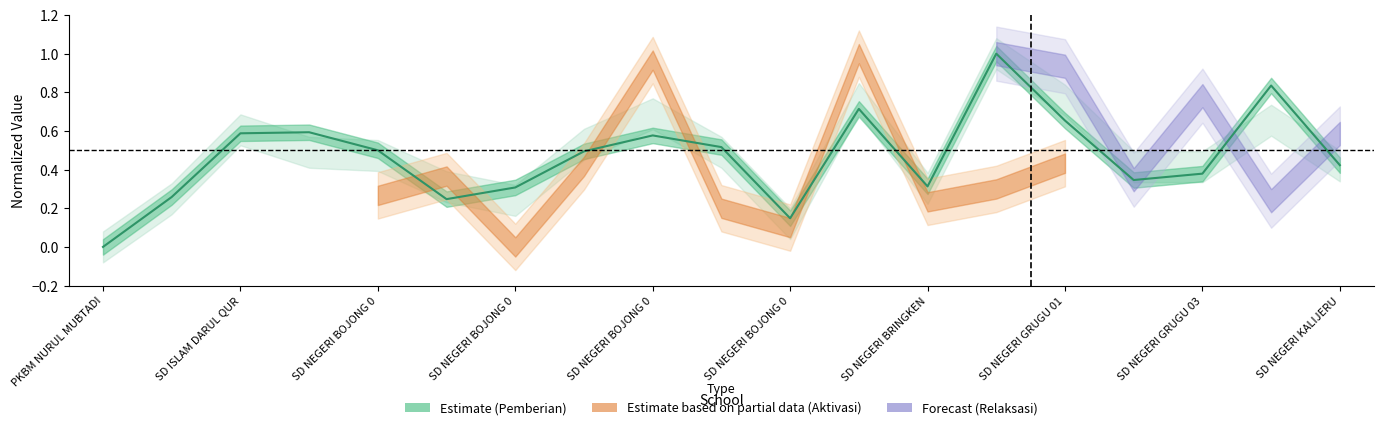

What is the difference between the maximum and minimum values?

1.0